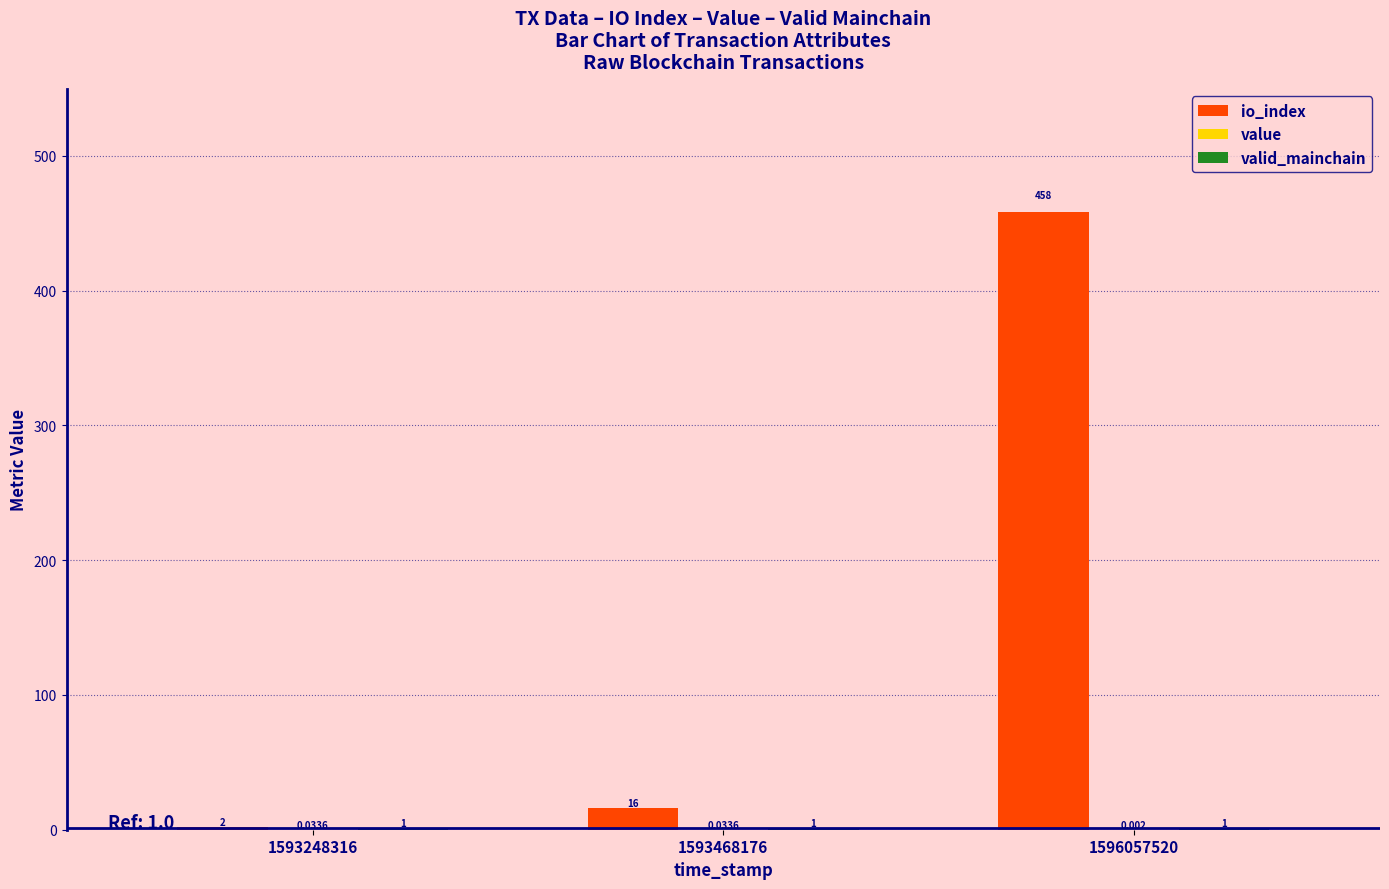

Which series has the largest total across all categories?

io_index